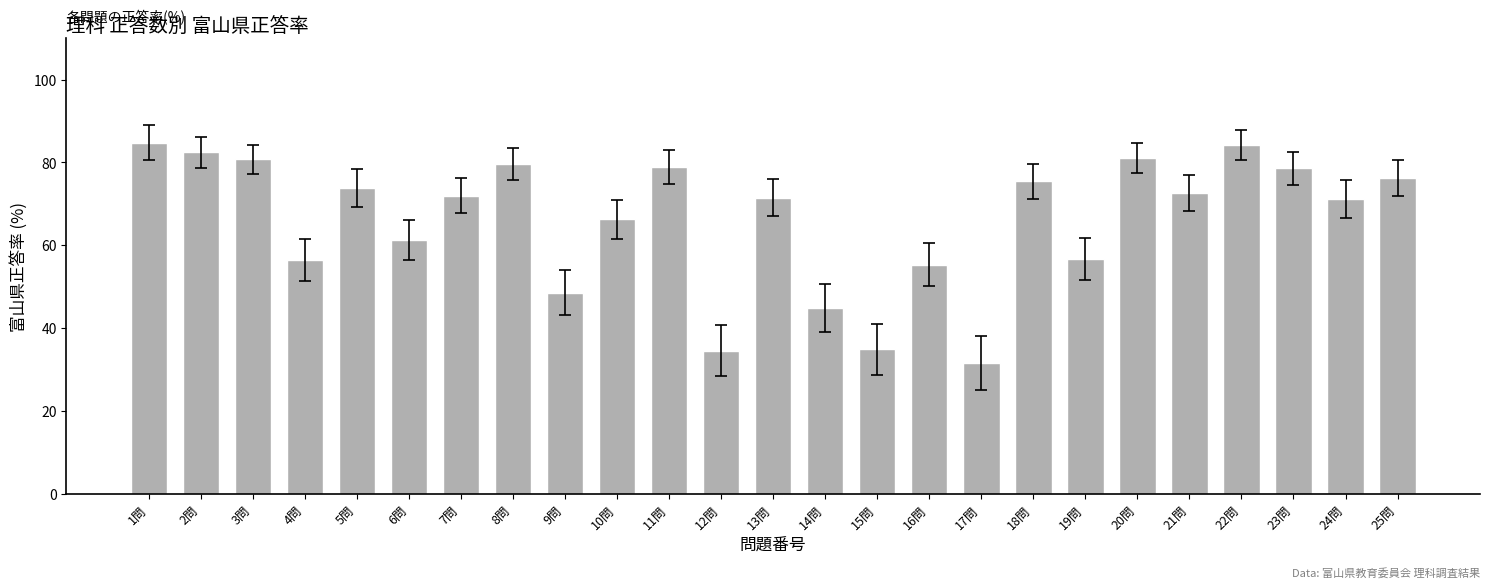

What is the minimum value shown in the chart?

31.5